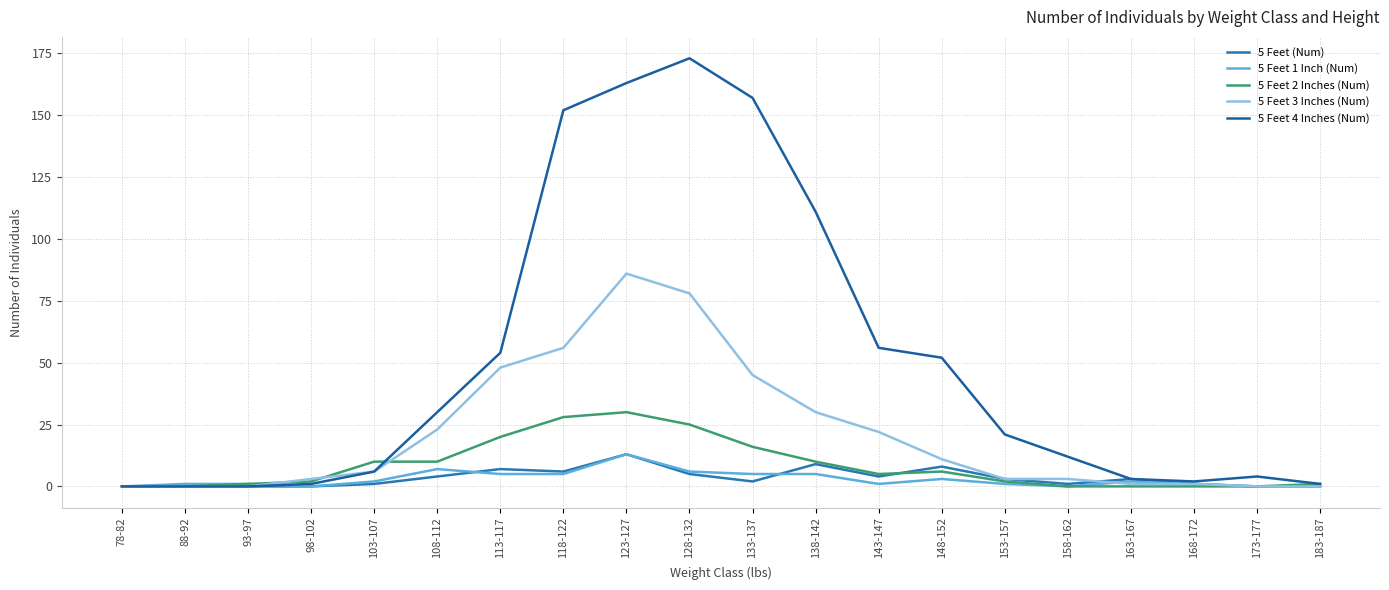

What is the maximum value for 5 Feet 1 Inch (Num)?

13